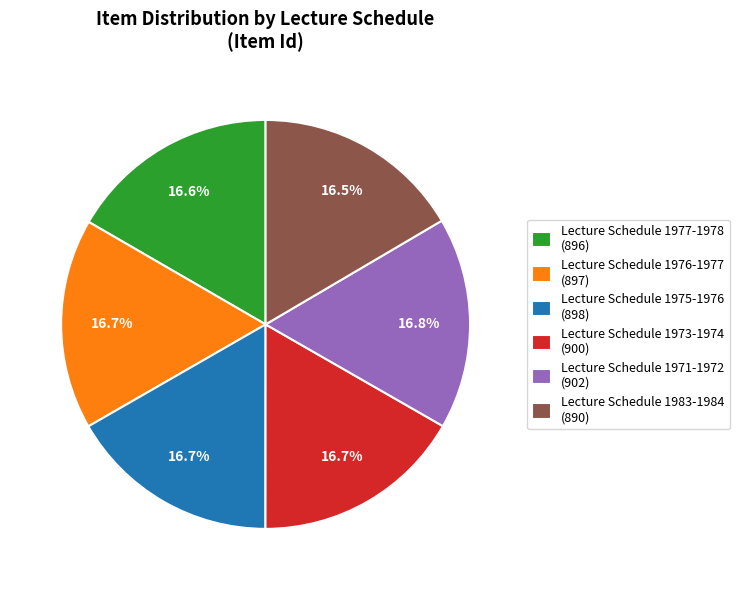

Does Lecture Schedule 1983-1984 (890) represent more than half of the total?

No